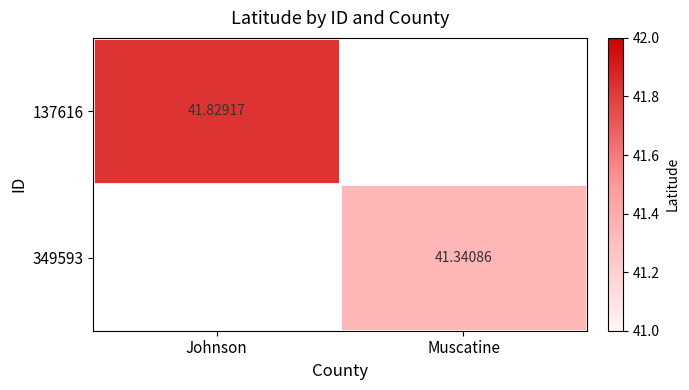

What is the minimum value shown in the chart?

41.3